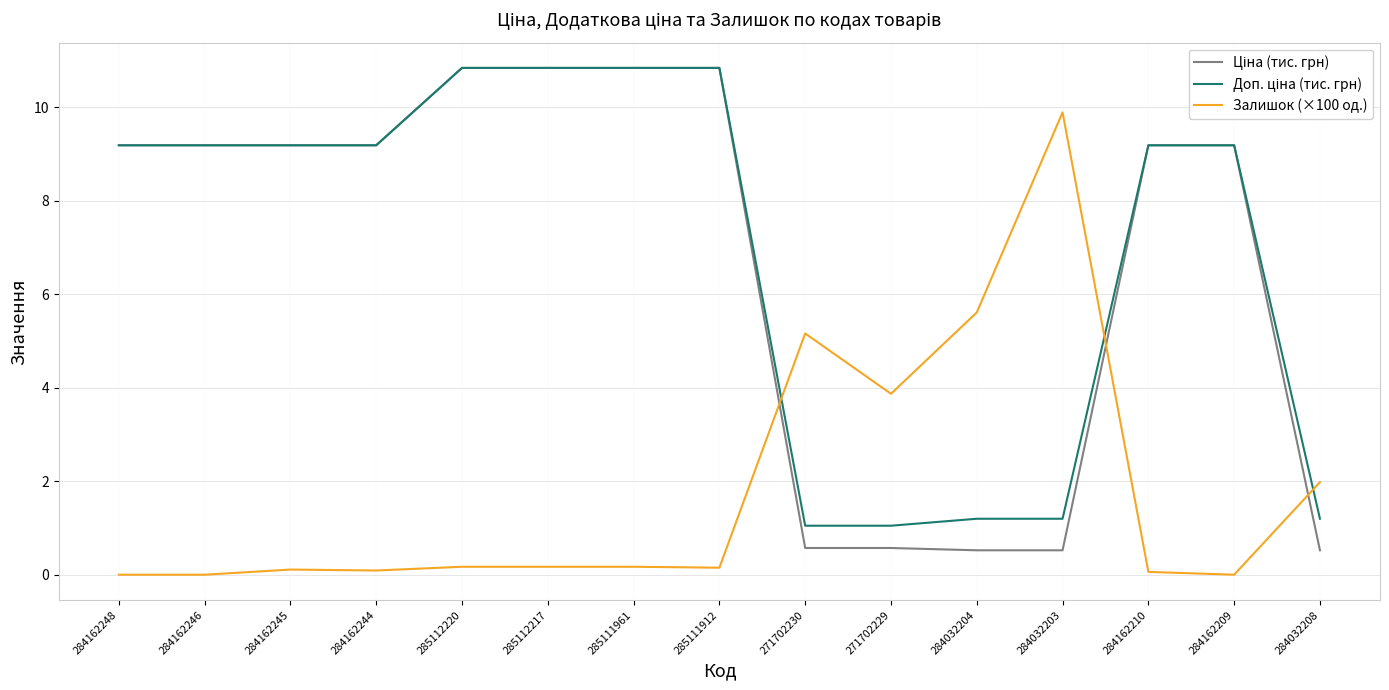

What is the greatest value displayed?

10.8